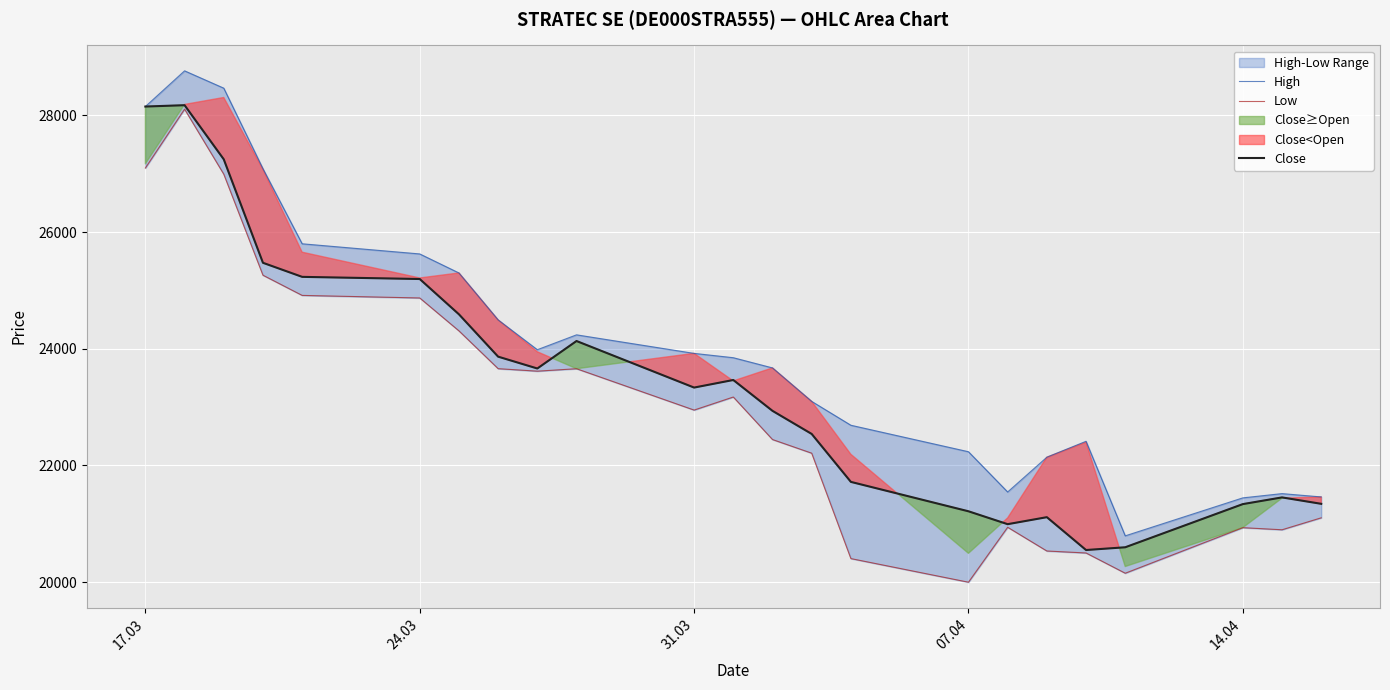

True or false: Close and Low intersect in this chart.

False